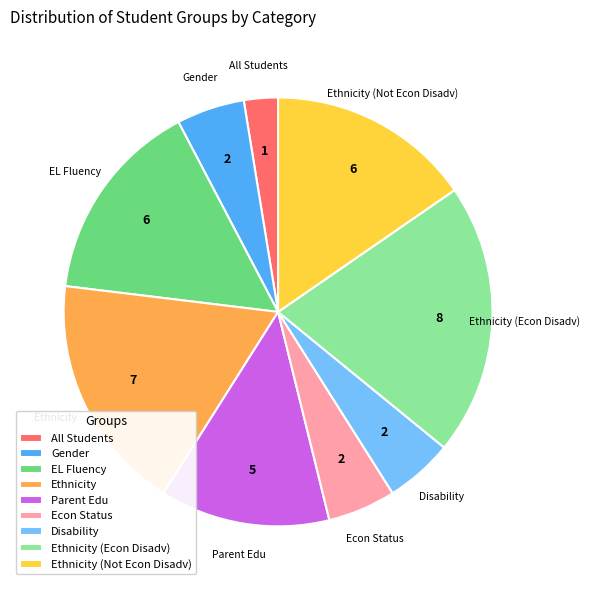

Does Ethnicity (Not Econ Disadv) represent more than half of the total?

No